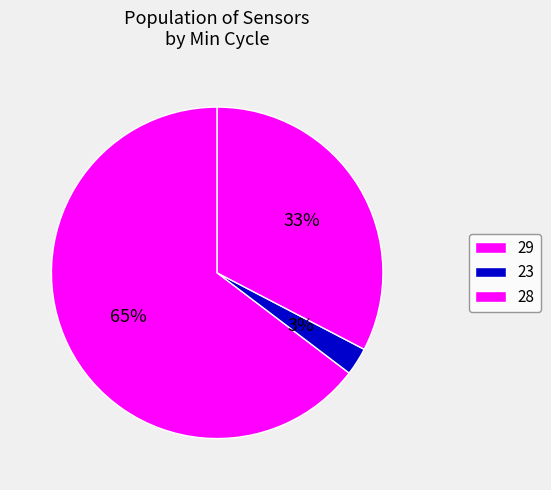

How many segments does this pie chart have?

3